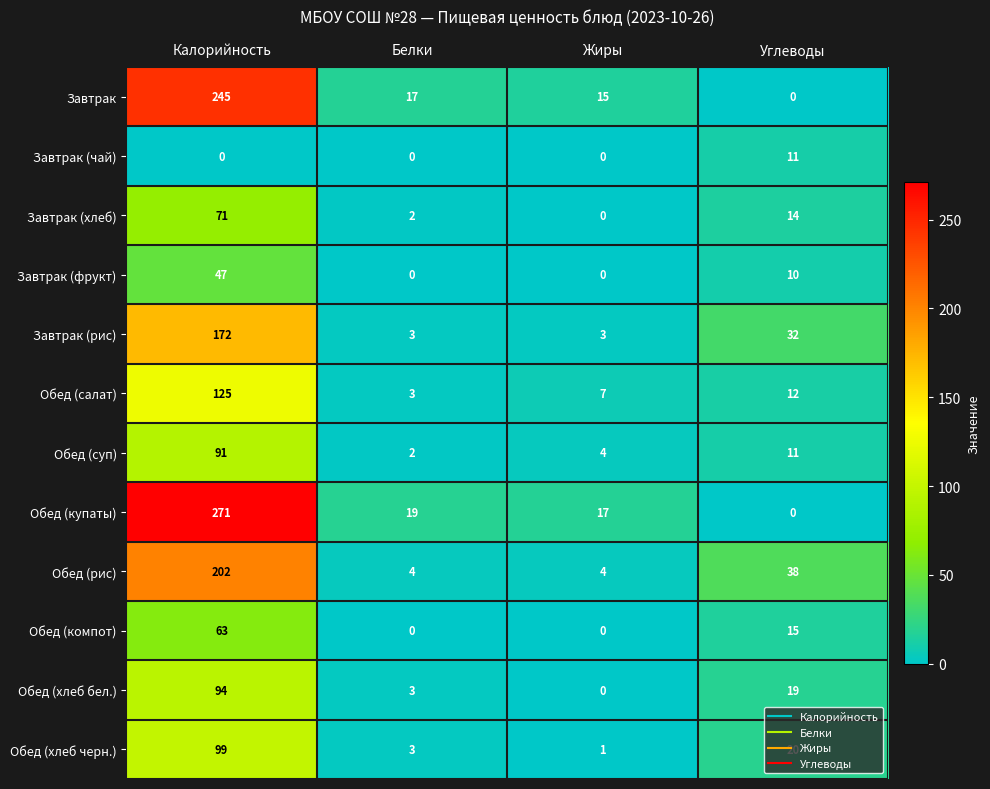

At which label does Обед (рис) first exceed 38?

Калорийность